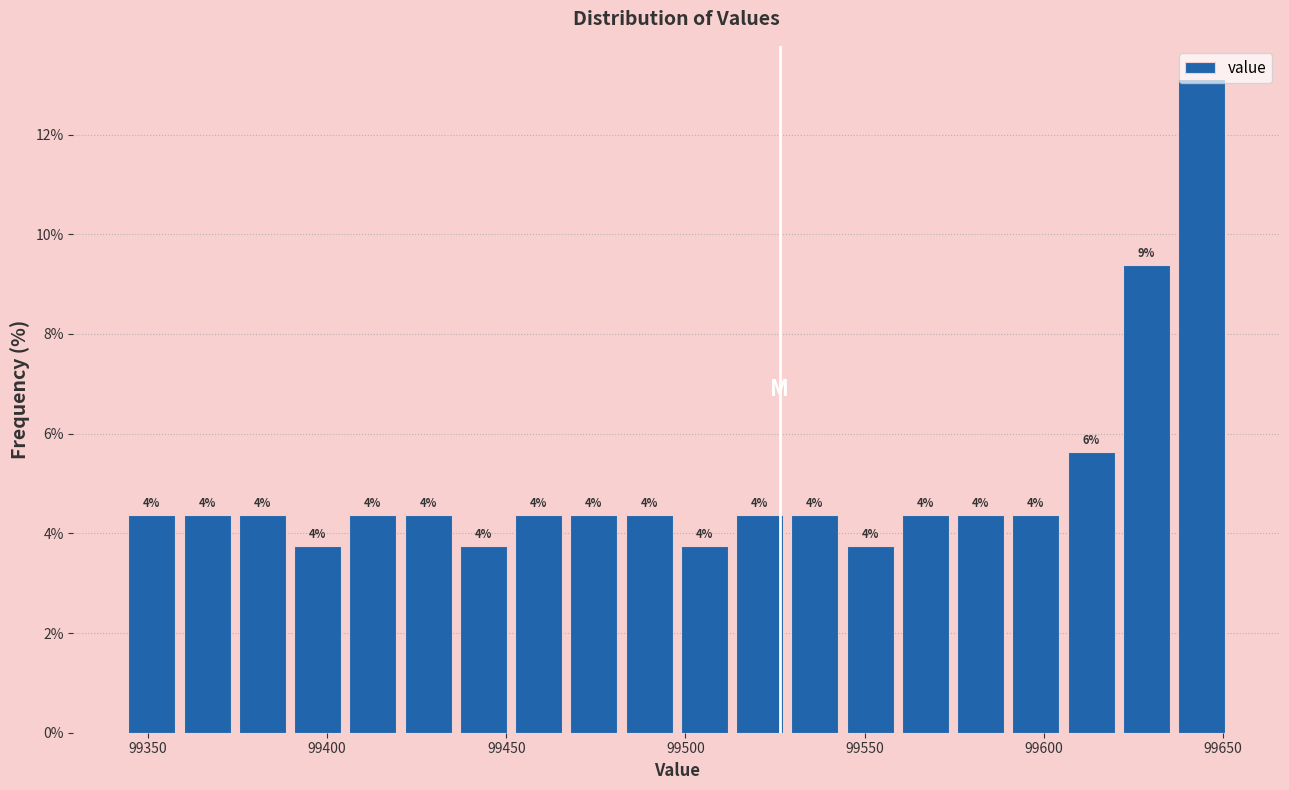

Read against the x-axis, roughly where is the centre of the tallest bar?

99645